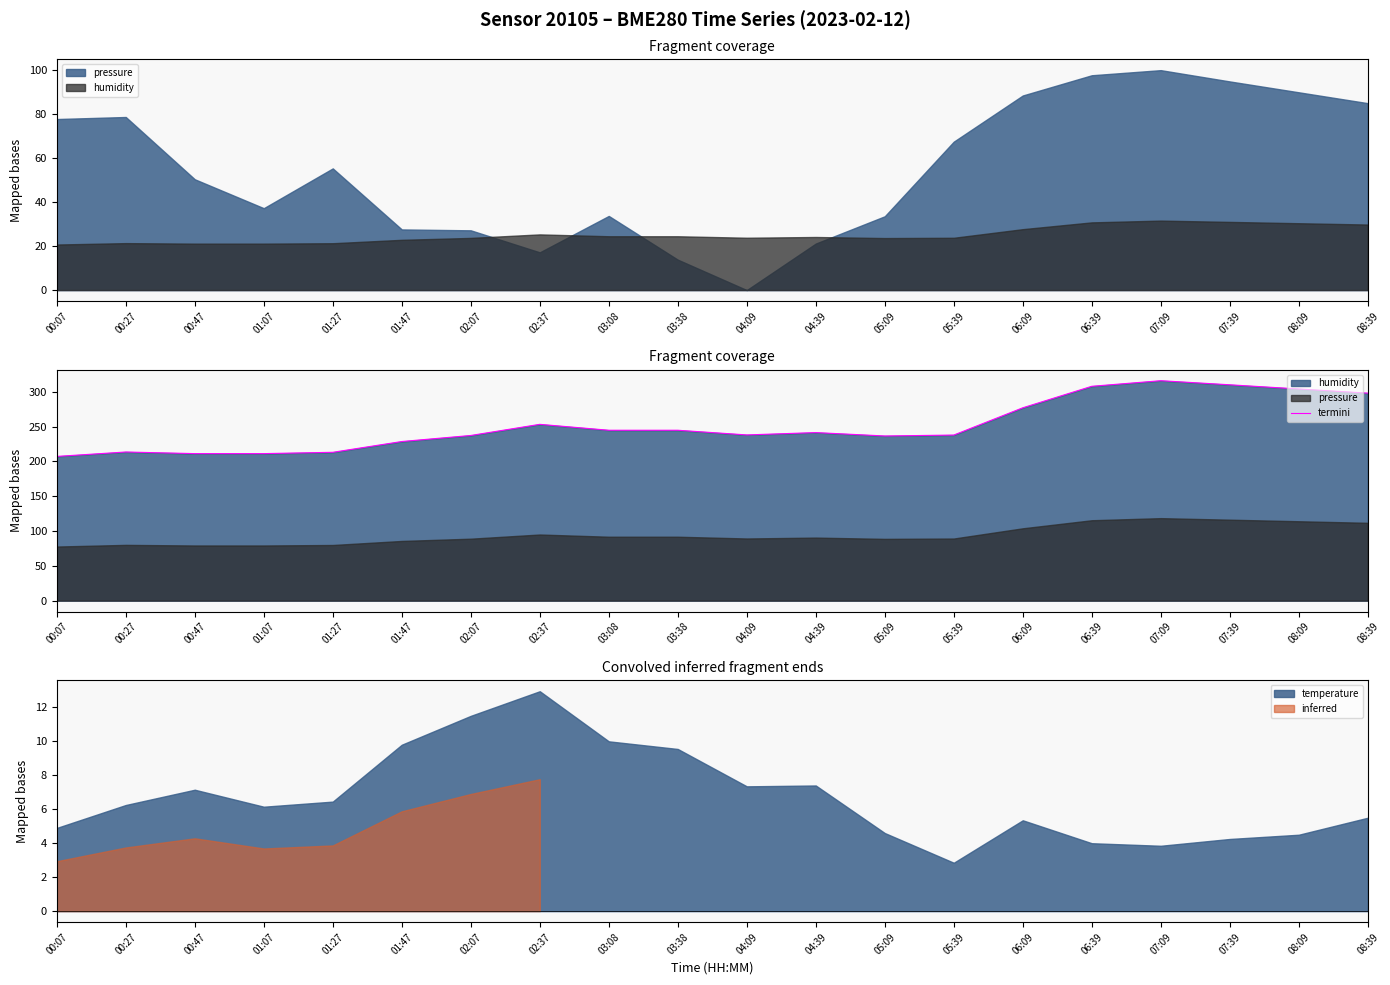

Reading left to right, list all the values displayed in this chart.

207.1	213.5	211.2	211.2	213.0	228.5	237.2	253.2	244.7	244.7	238.0	241.4	236.5	237.8	277.0	307.8	315.9	310.0	304.0	298.0